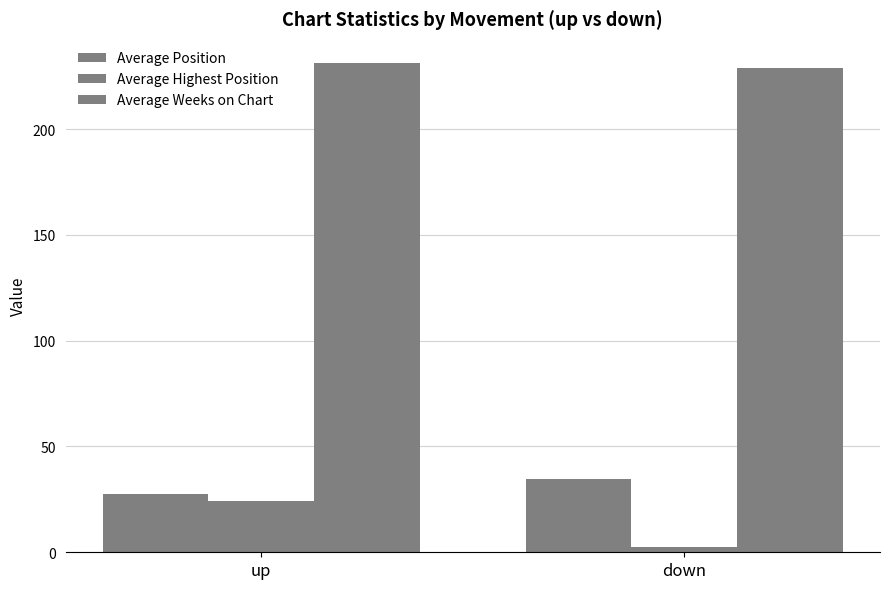

What is the lowest value of the Average Weeks on Chart series?

229.0